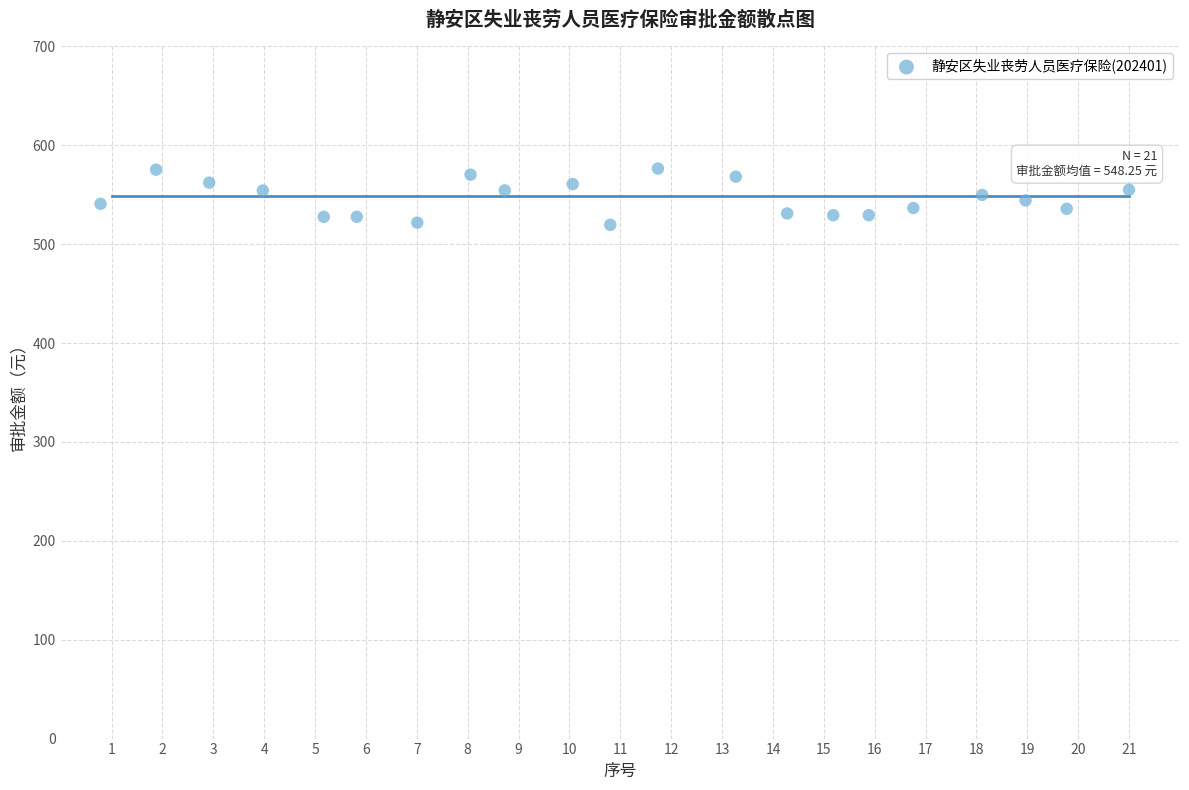

Count the number of points in this scatter plot.

21